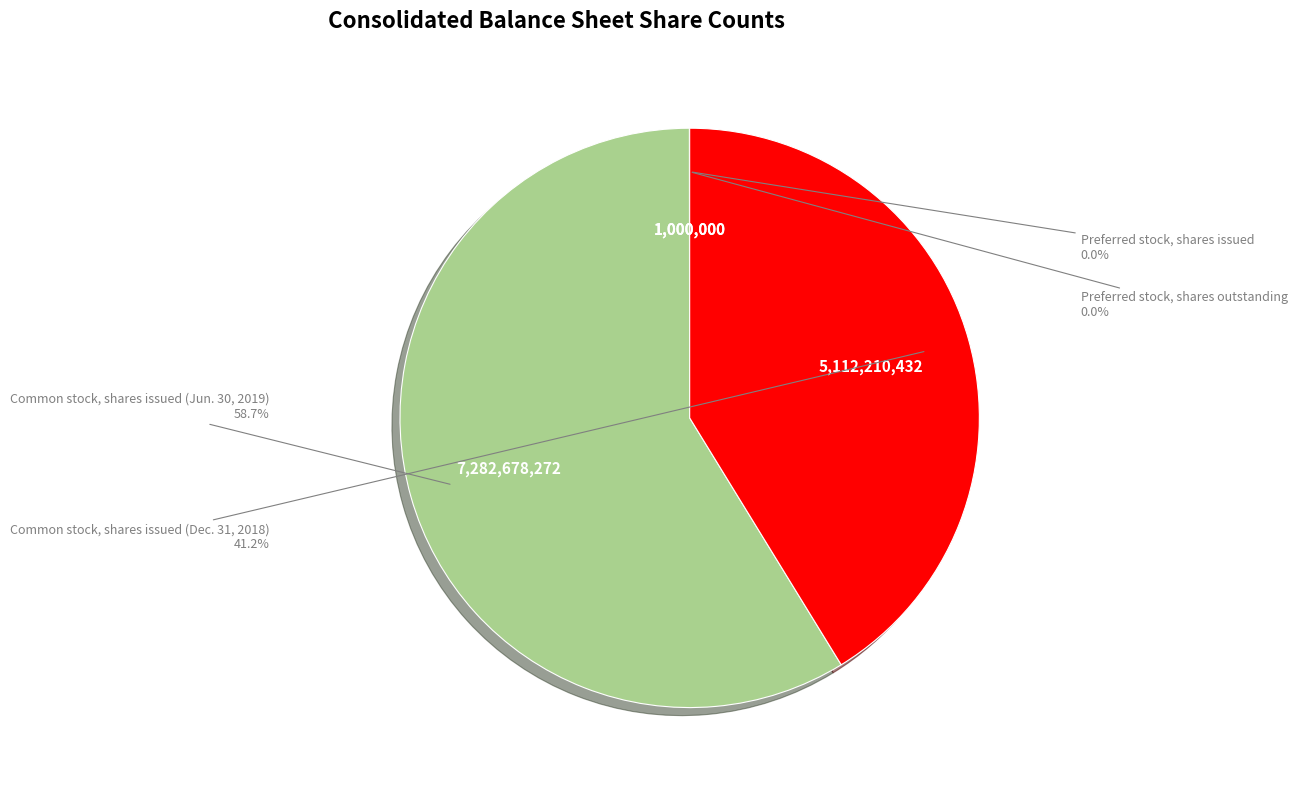

Is there any slice that represents more than half of the pie?

Yes